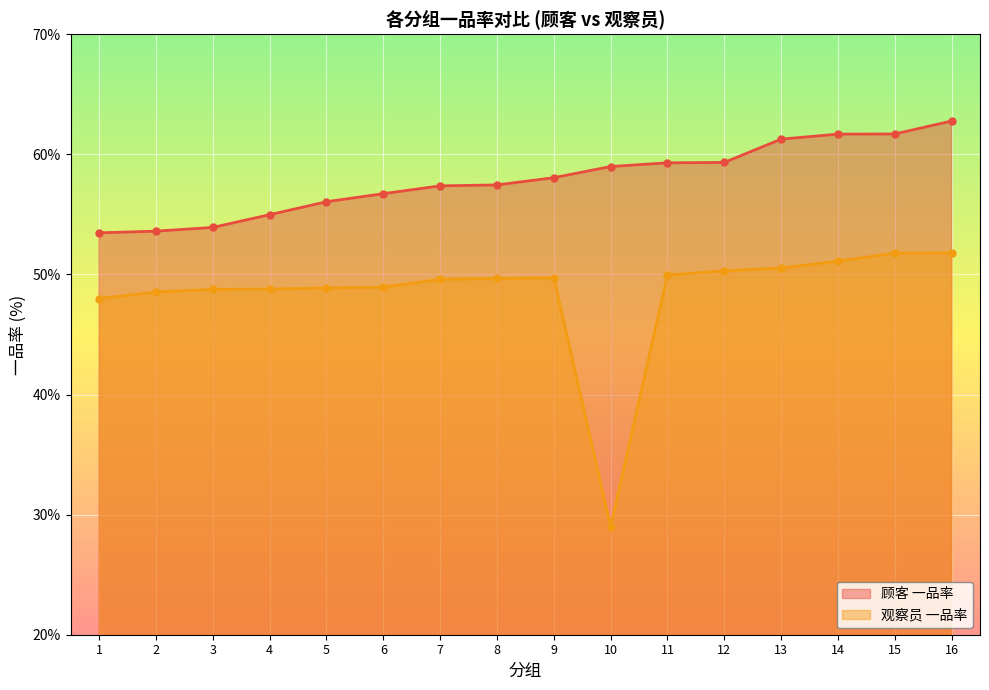

Which label corresponds to the smallest value in the chart?

10